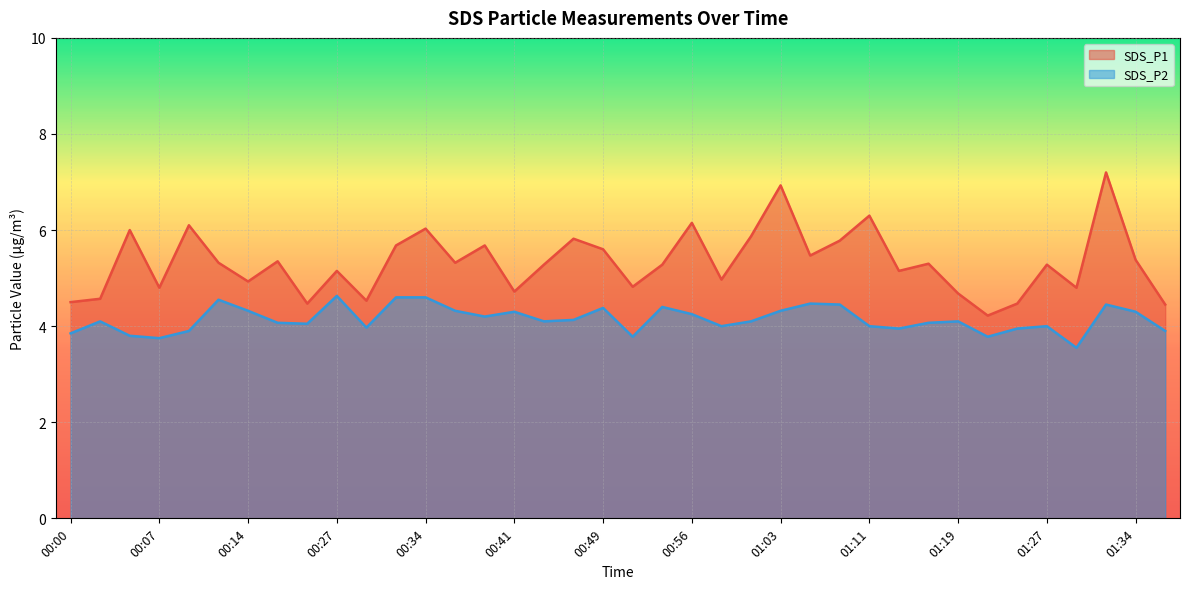

Reading left to right, list all the values displayed in this chart.

SDS_P1: 4.5	4.6	6.0	4.8	6.1	5.3	4.9	5.3	4.5	5.2	4.5	5.7	6.0	5.3	5.7	4.7	5.3	5.8	5.6	4.8	5.3	6.2	5.0	5.9	6.9	5.5	5.8	6.3	5.2	5.3	4.7	4.2	4.5	5.3	4.8	7.2	5.4	4.5
SDS_P2: 3.9	4.1	3.8	3.8	3.9	4.5	4.3	4.1	4.0	4.6	4.0	4.6	4.6	4.3	4.2	4.3	4.1	4.1	4.4	3.8	4.4	4.2	4.0	4.1	4.3	4.5	4.5	4.0	4.0	4.1	4.1	3.8	4.0	4.0	3.5	4.5	4.3	3.9